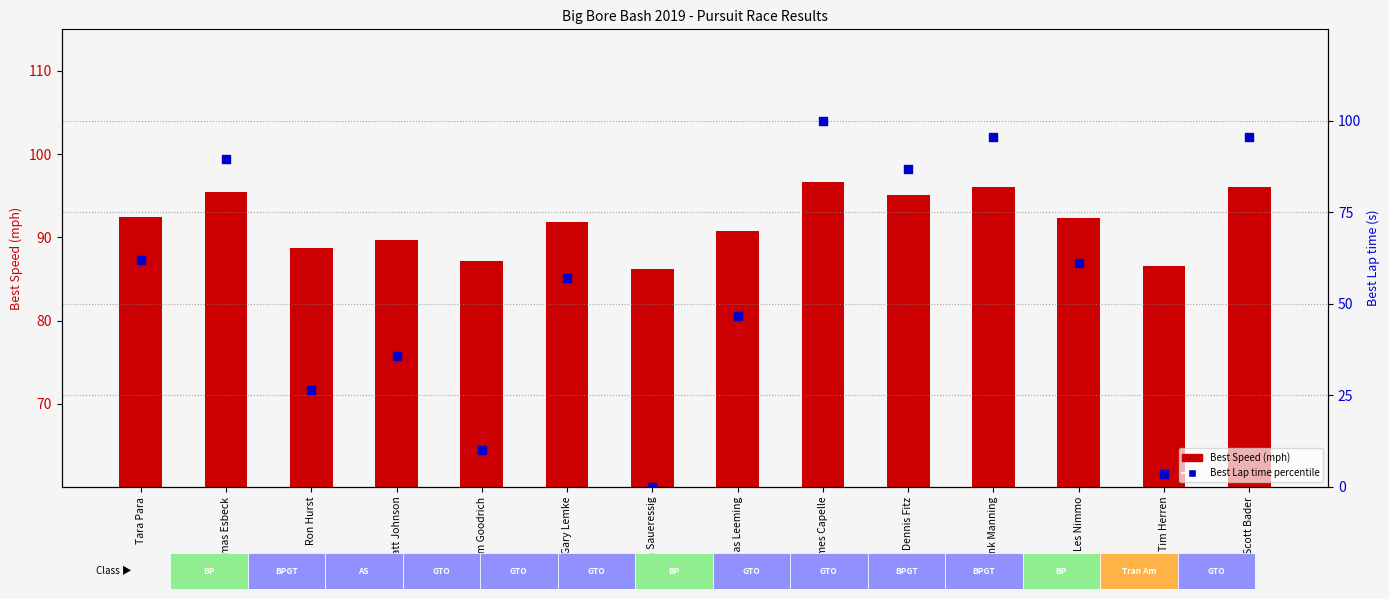

Which series has the widest spread of Y values?

percentile rank within the sample